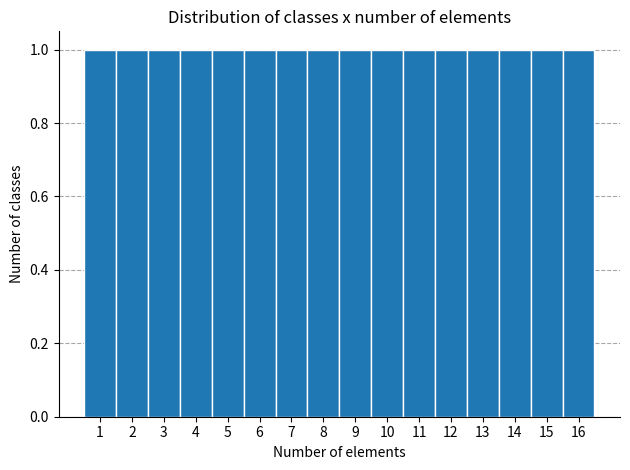

What is the height of the bar covering 5.5 to 6.5 on the x-axis? The values are not printed on the chart, so give them approximately, as read against the axis.

1